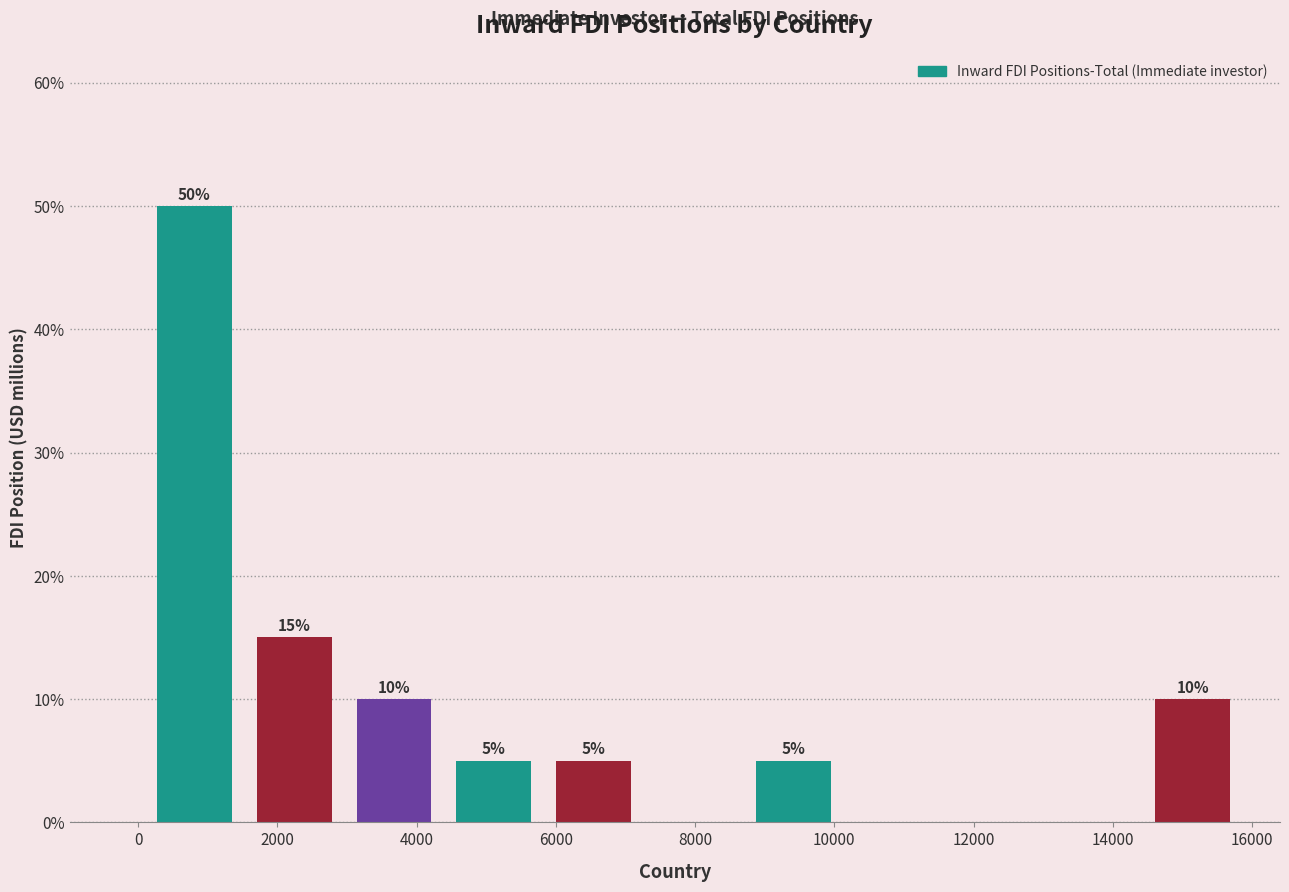

Which range on the x-axis has the tallest bar?

0 to 1600